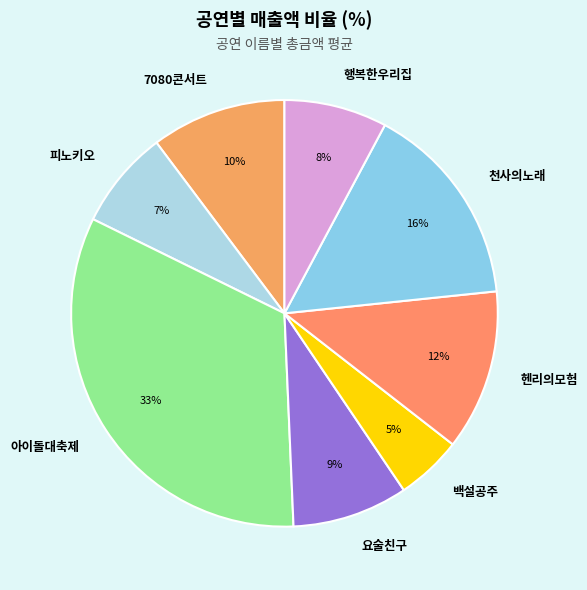

How many segments does this pie chart have?

8